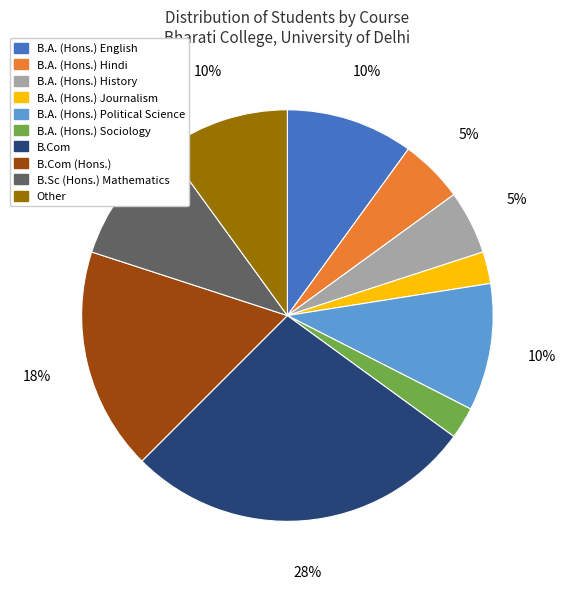

How many segments does this pie chart have?

10